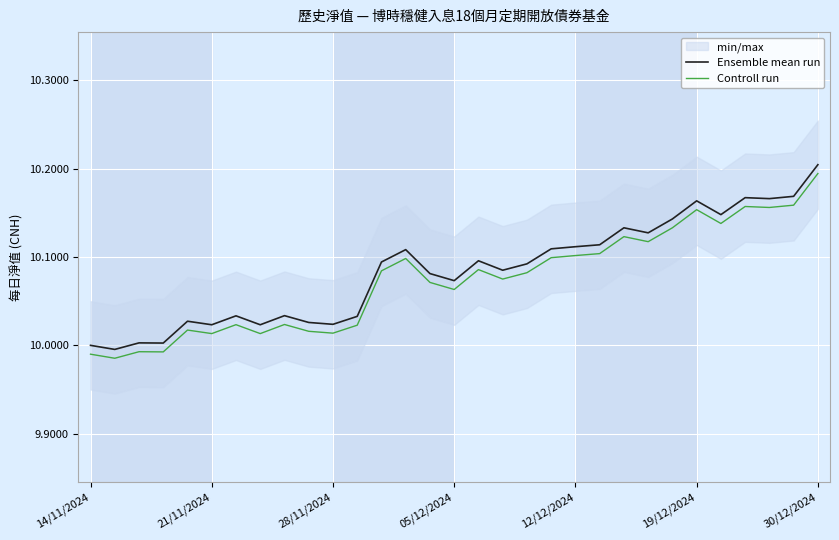

True or false: Ensemble mean run and Controll run intersect in this chart.

False